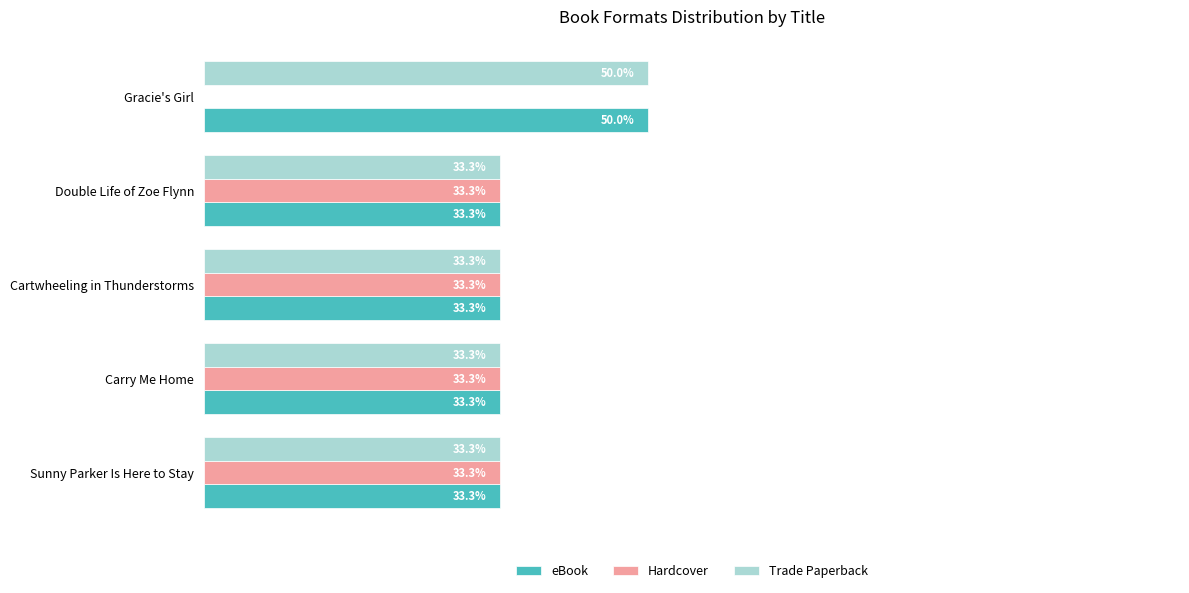

At which category does the chart reach its peak across all series?

Gracie's Girl